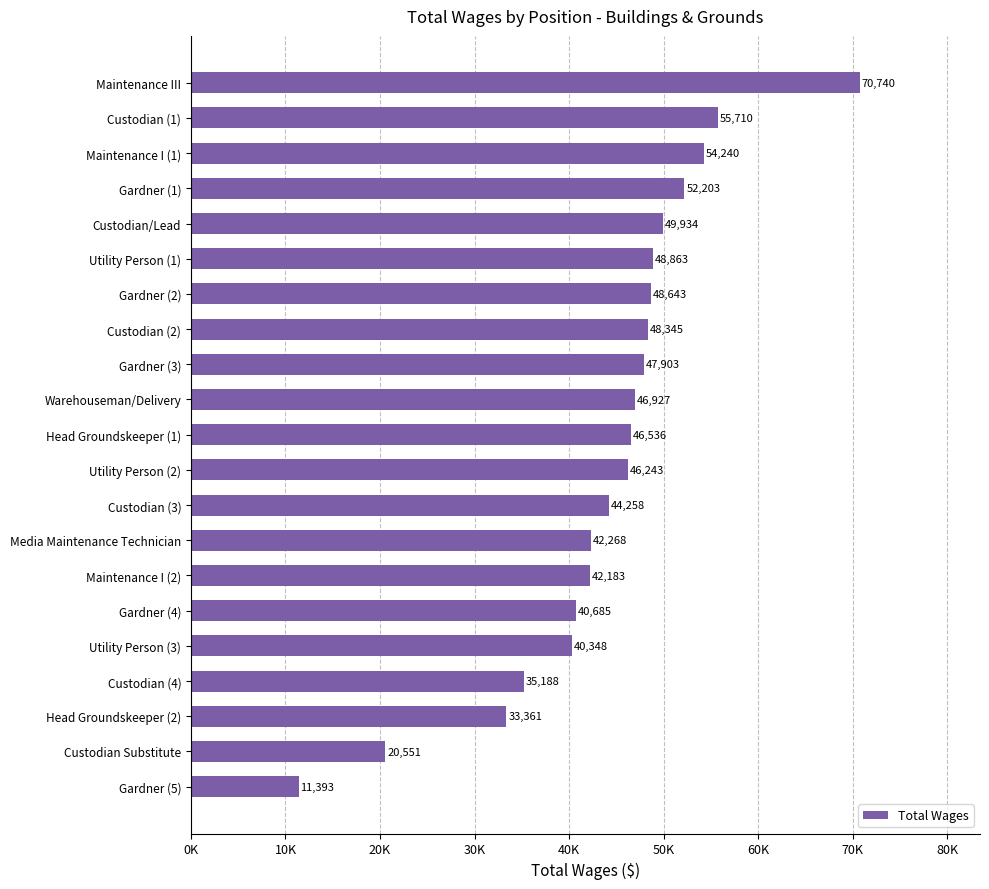

Does the chart contain any negative values?

No